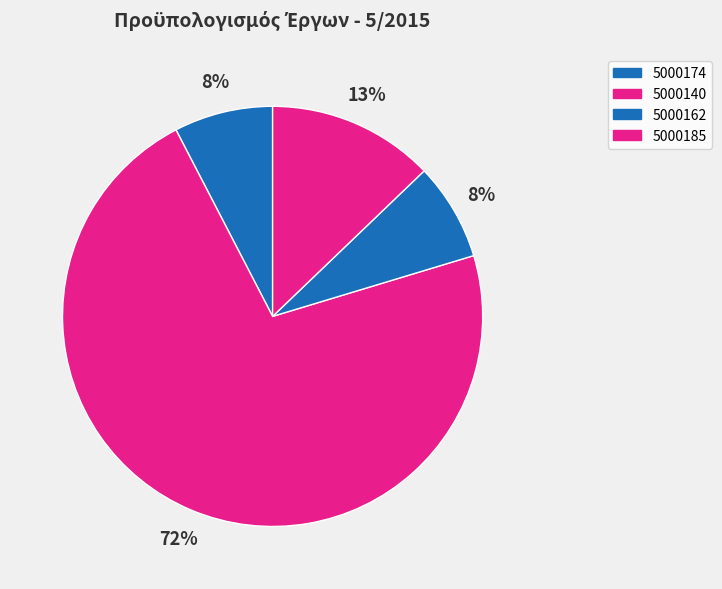

True or false: 5000140 accounts for 57% of the total.

False